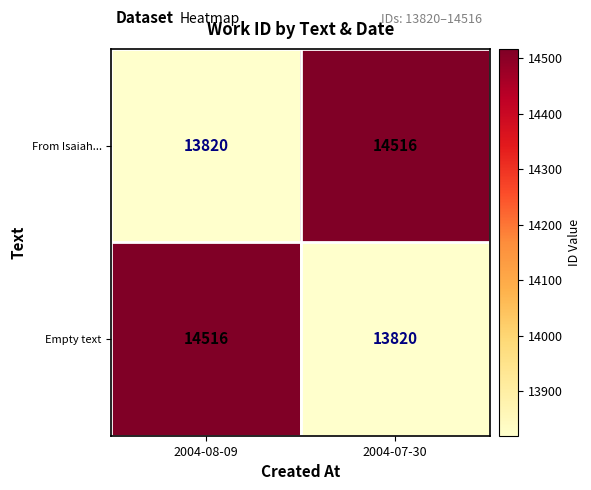

Reading left to right, transcribe all the data shown in this chart.

From Isaiah...: 2004-08-09=13820	2004-07-30=14516
Empty text: 2004-08-09=14516	2004-07-30=13820